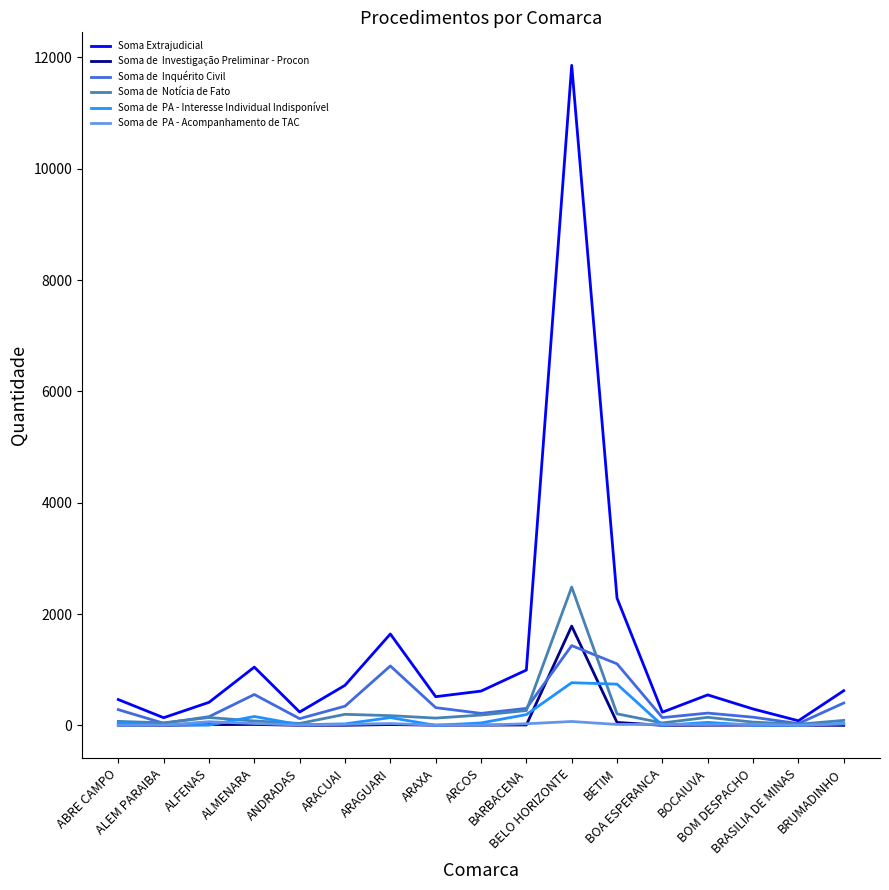

What is the spread (max minus min) of values at BOM DESPACHO?

292